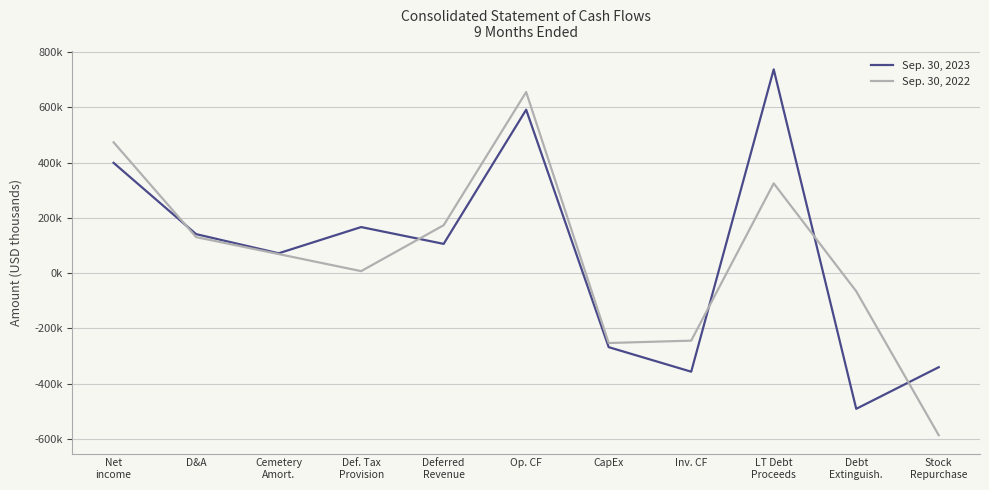

Does the chart have visible grid lines?

Yes